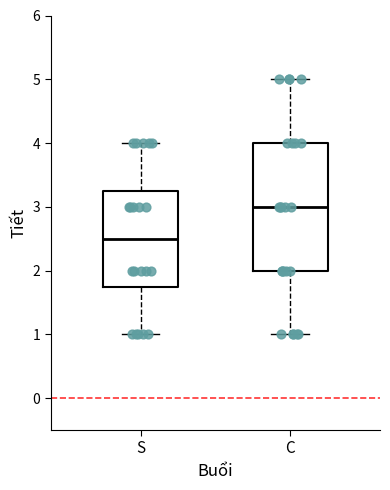

Where does the median line of the box for C sit on the y-axis? The values are not printed on the chart, so give them approximately, as read against the axis.

3.0